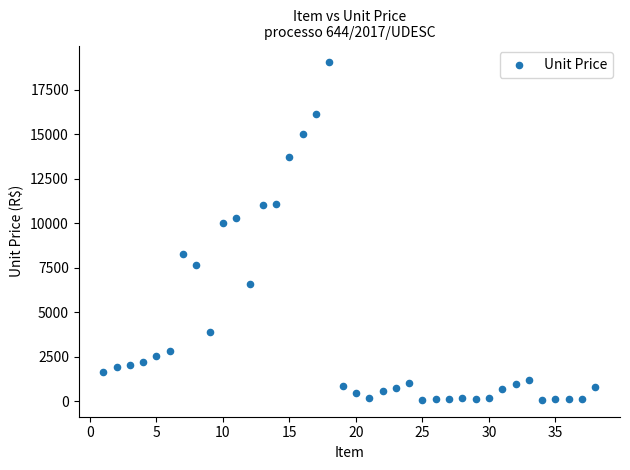

What is the range of Y values (max minus min)?

18945.0